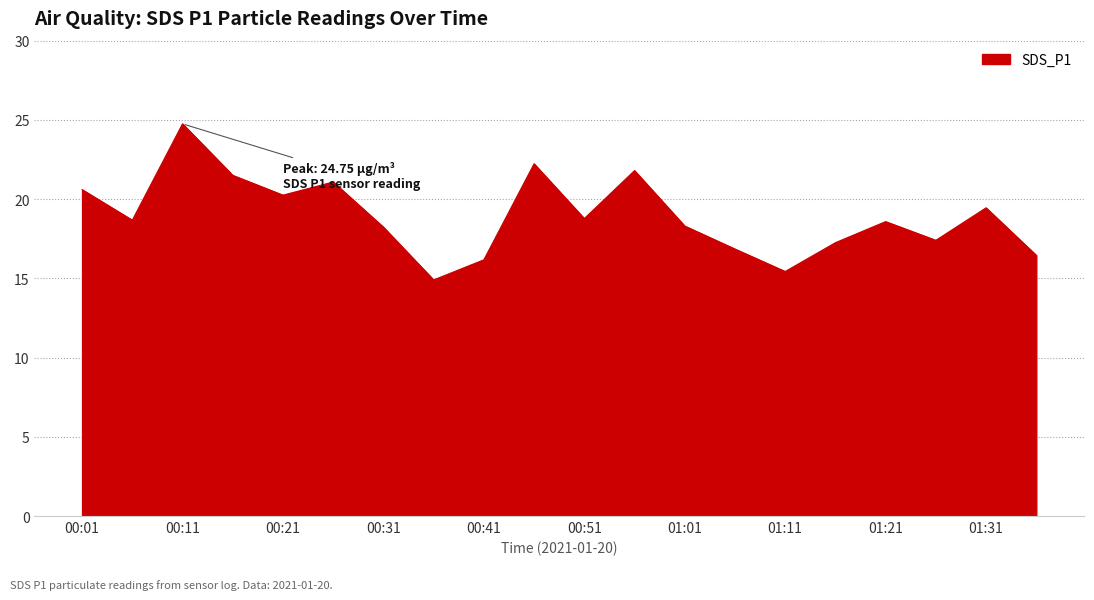

What is the greatest value displayed?

24.8